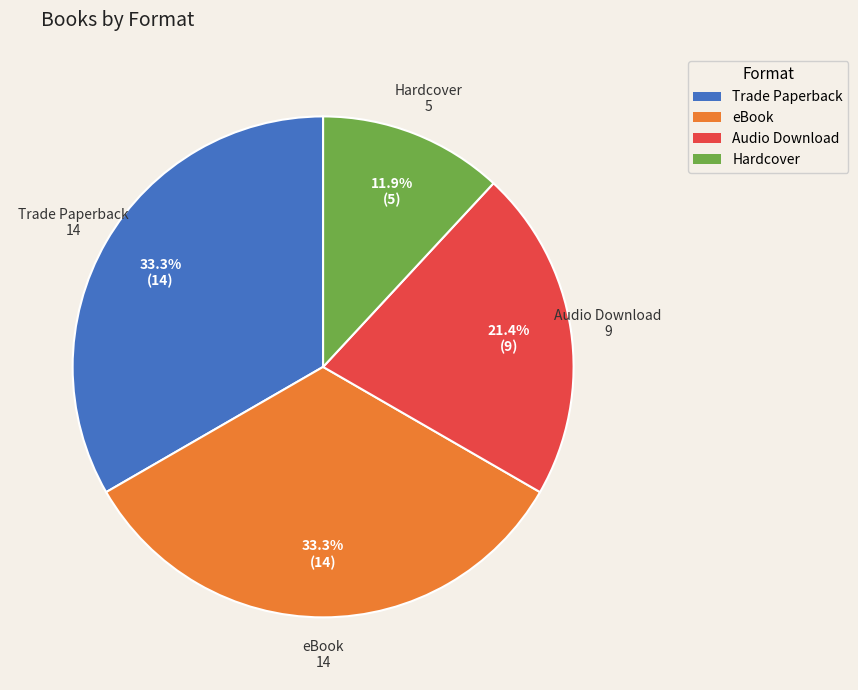

What is the ratio of the value at eBook to the value at Audio Download?

1.6